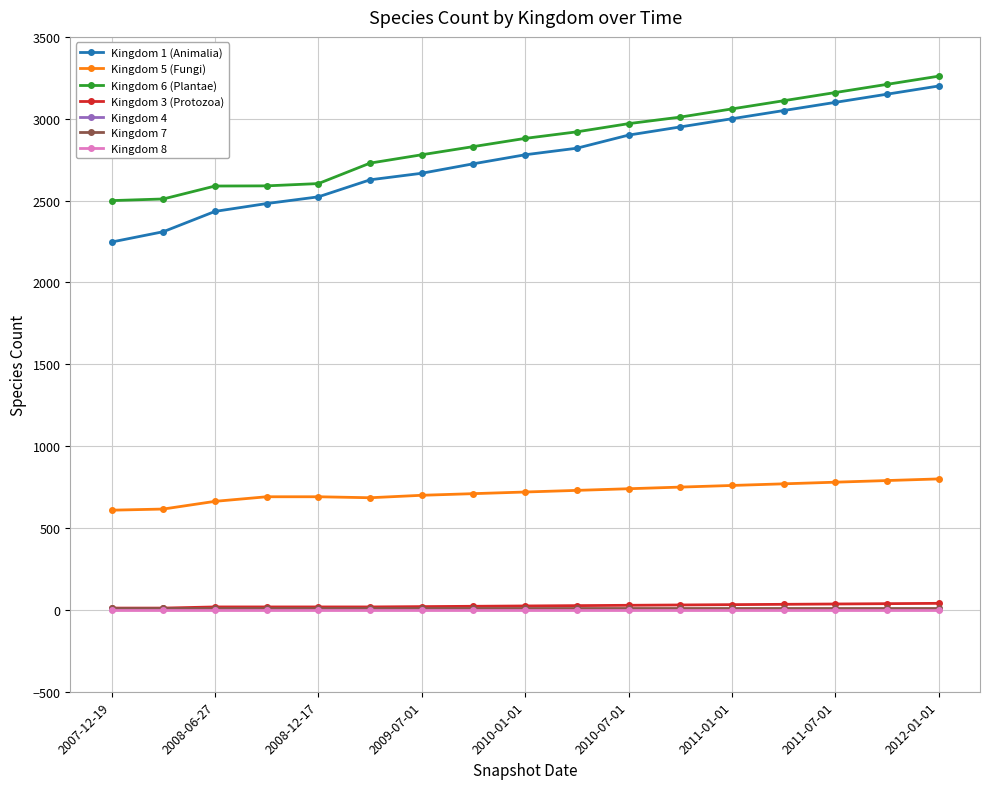

How many lines are shown in the chart?

7